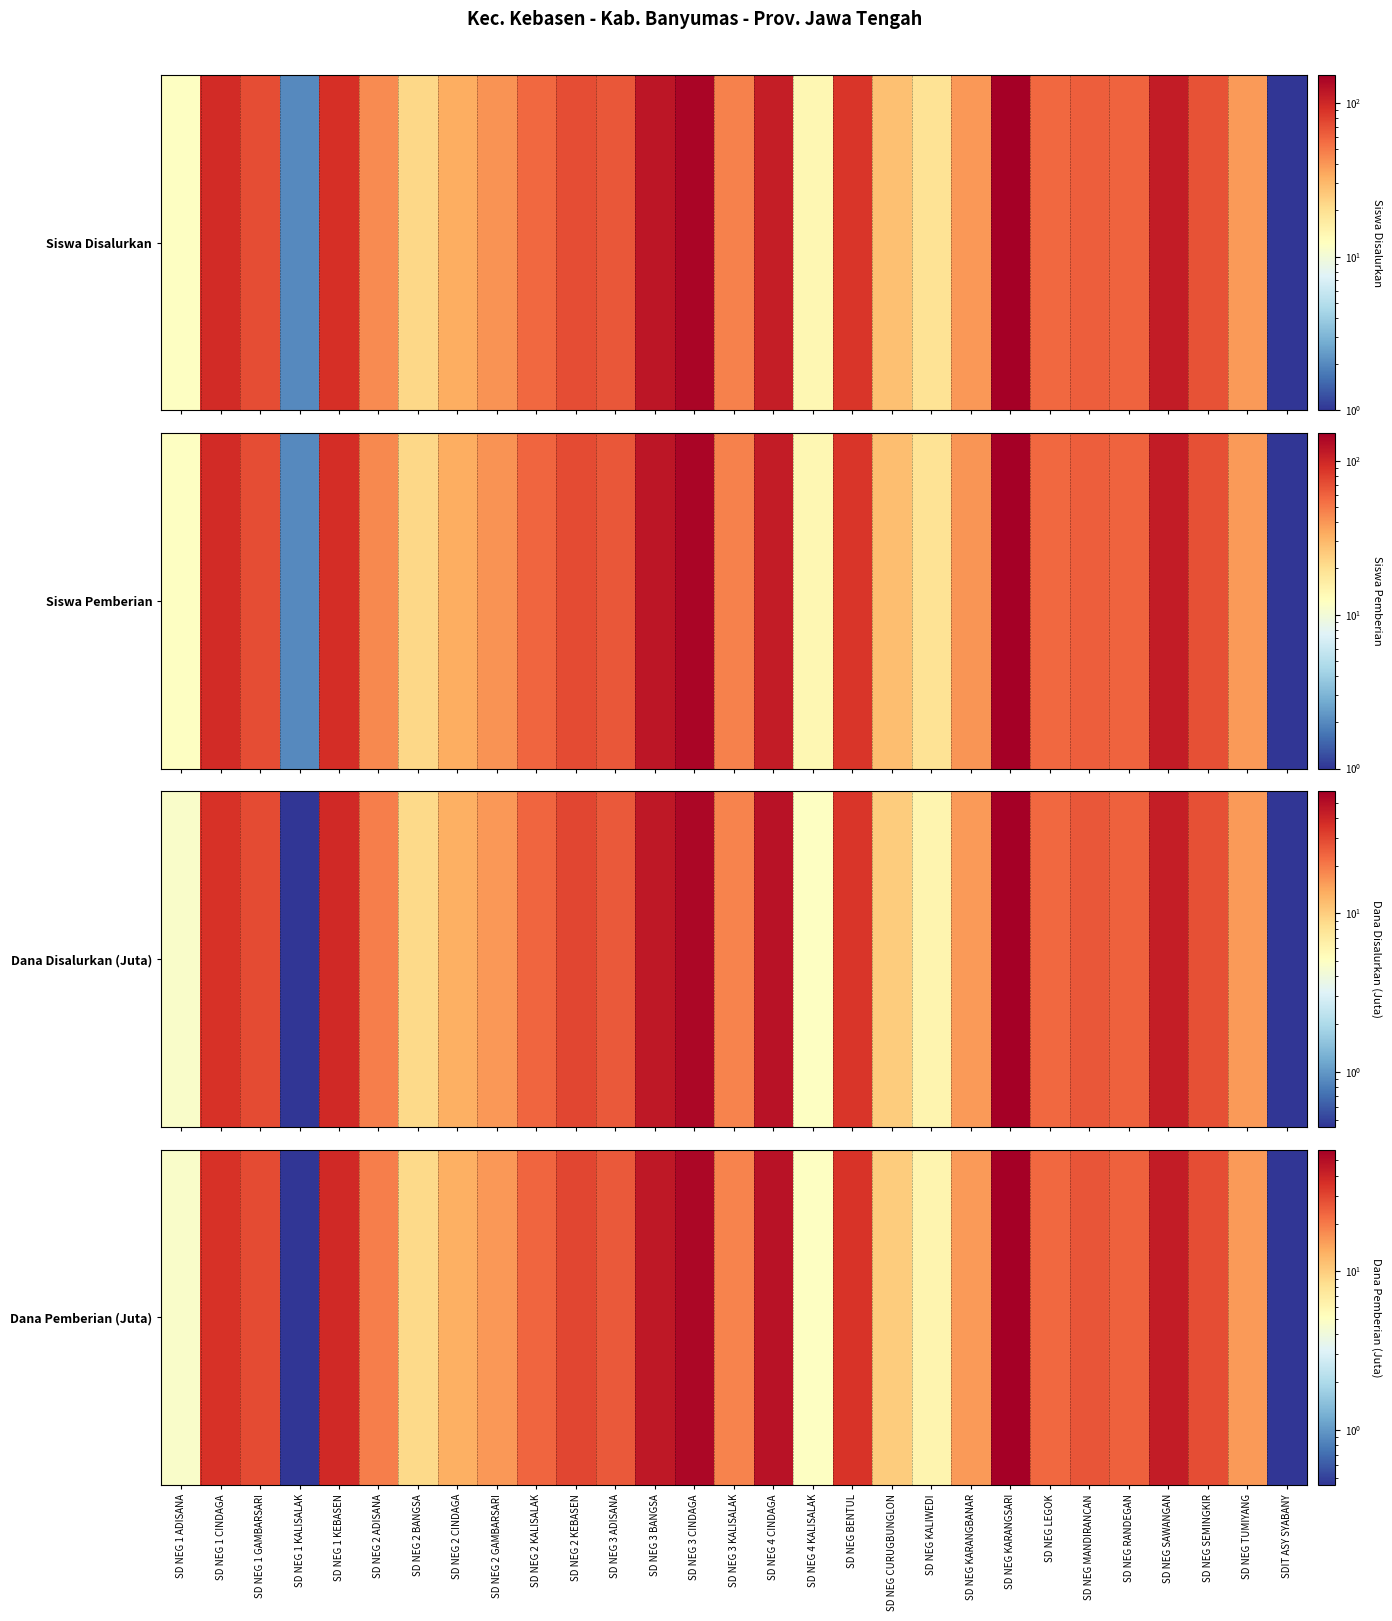

What is the minimum value shown in the chart?

0.5